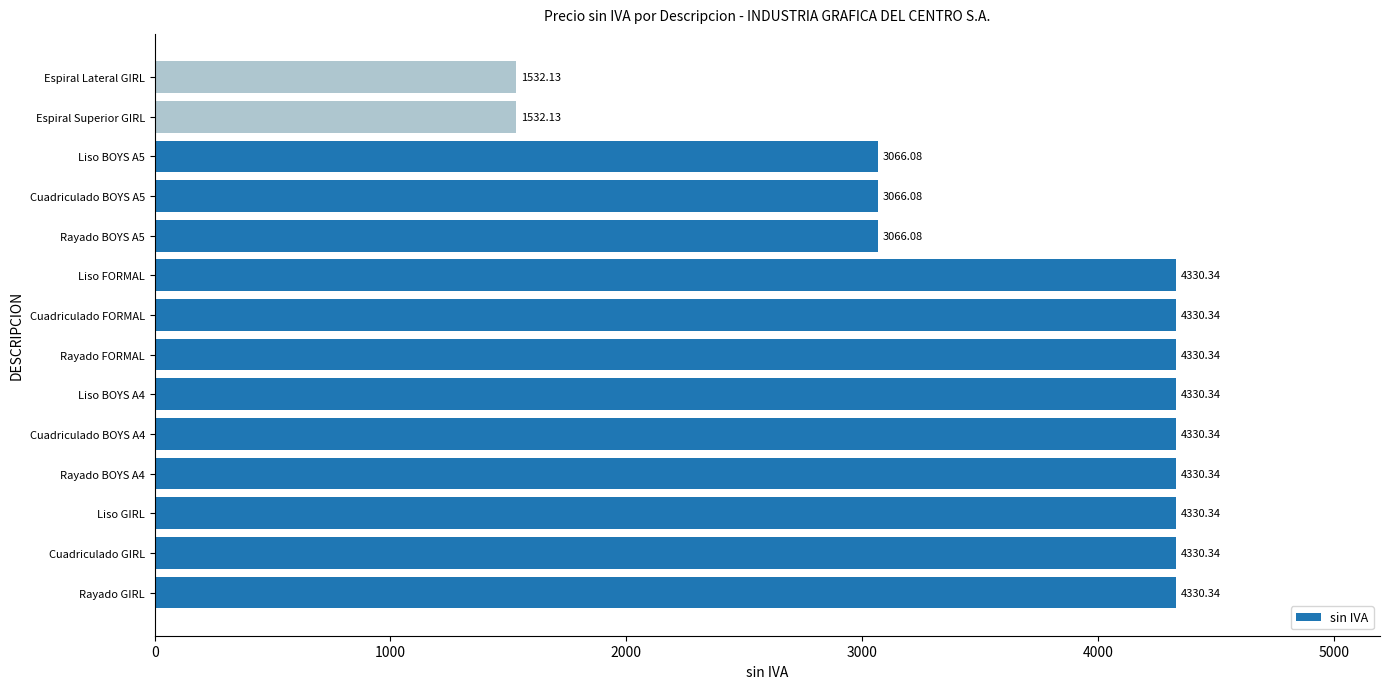

What is the change in value from Cuadriculado GIRL to Liso BOYS A5?

-1264.3